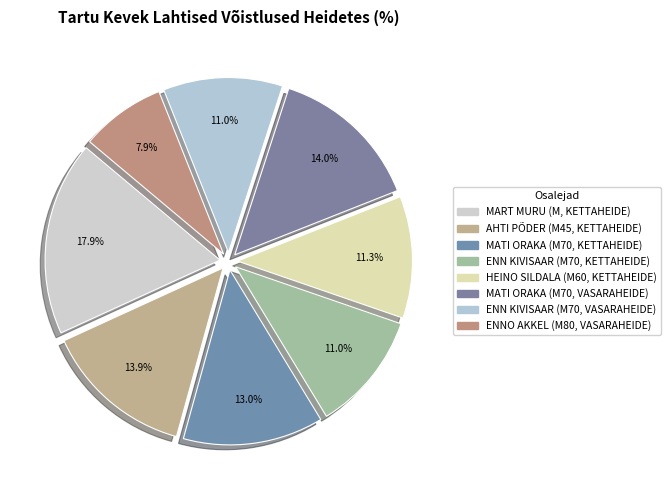

Is there any slice that represents more than half of the pie?

No